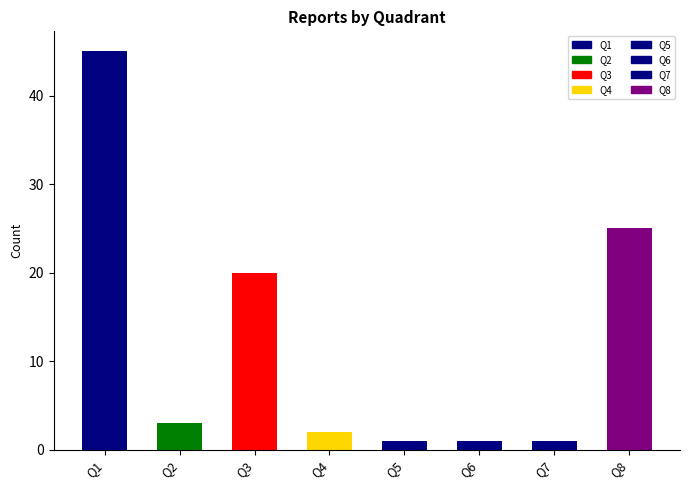

What is the ratio of the value at 4 to the value at 7?

2.0